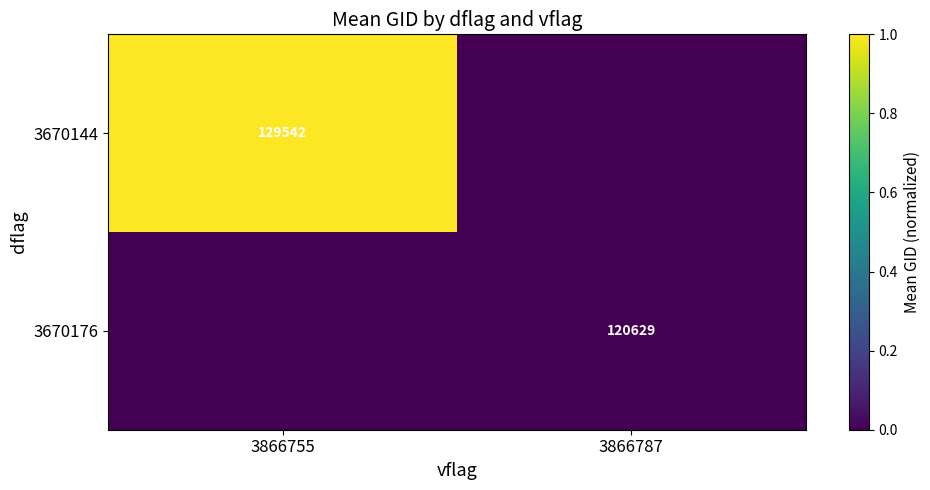

The value of 3670144 at 3866755 is 129542. True or false?

True